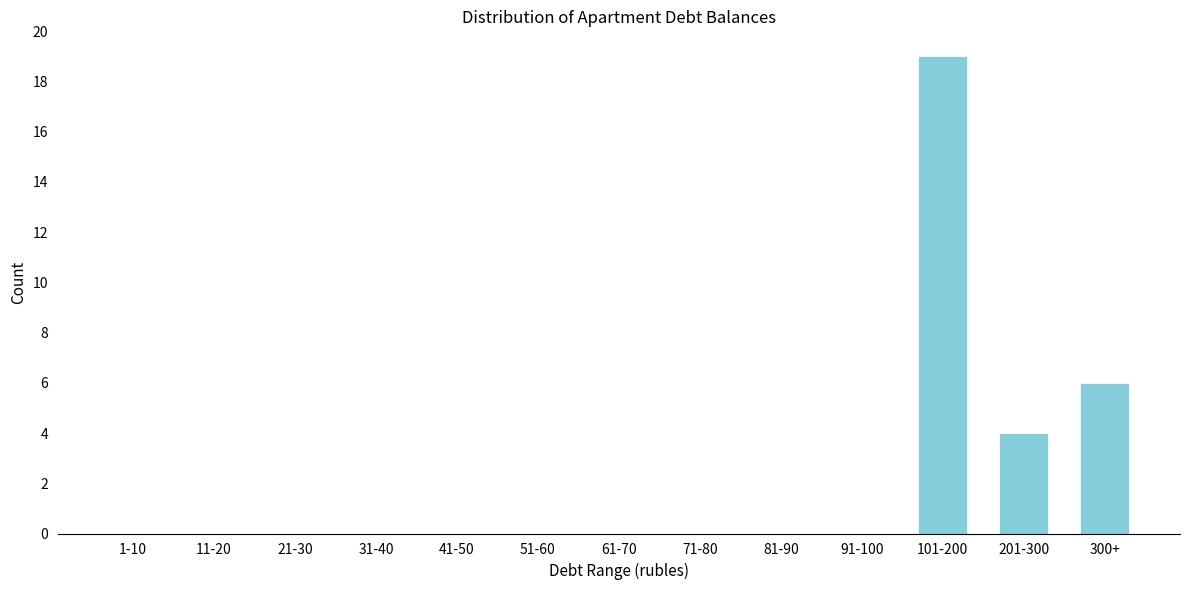

Reading right to left, extract all data points from this chart.

300+=6	201-300=4	101-200=19	91-100=0	81-90=0	71-80=0	61-70=0	51-60=0	41-50=0	31-40=0	21-30=0	11-20=0	1-10=0